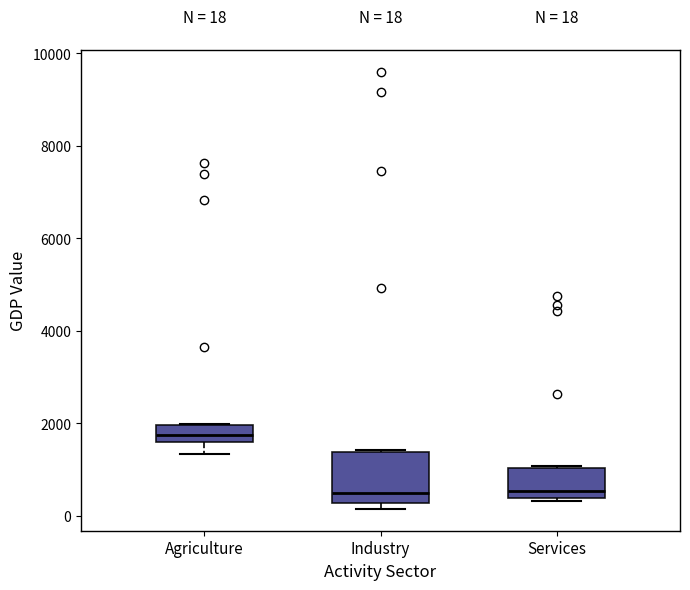

Comparing the boxes themselves (not the whiskers), which one is the tallest?

Industry